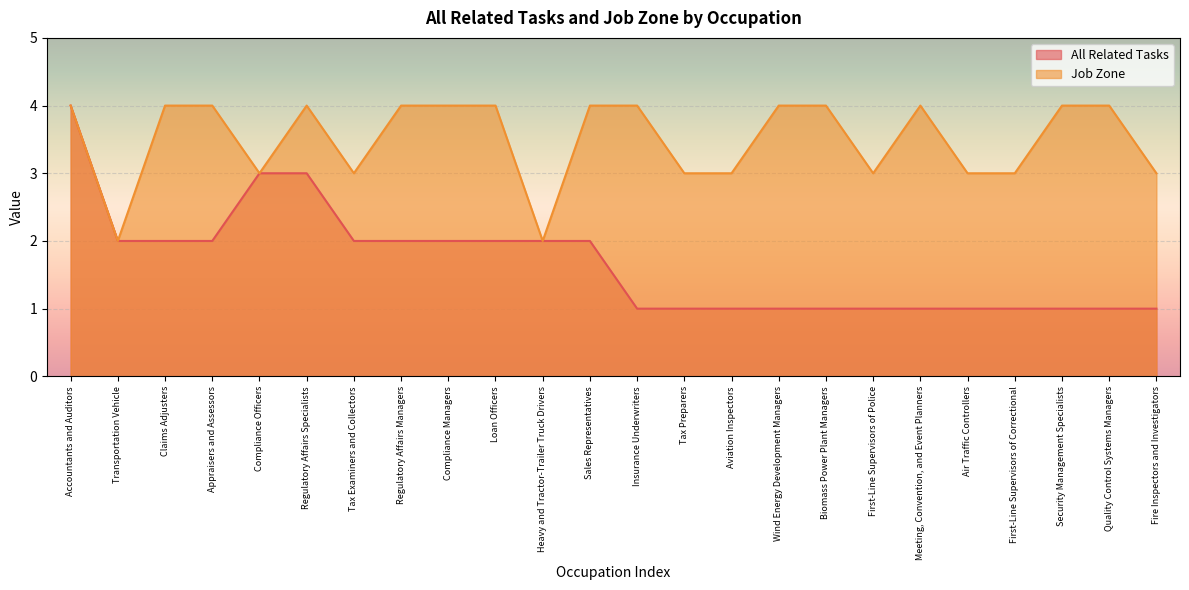

What value does the Job Zone series have at Tax Examiners and Collectors?

3